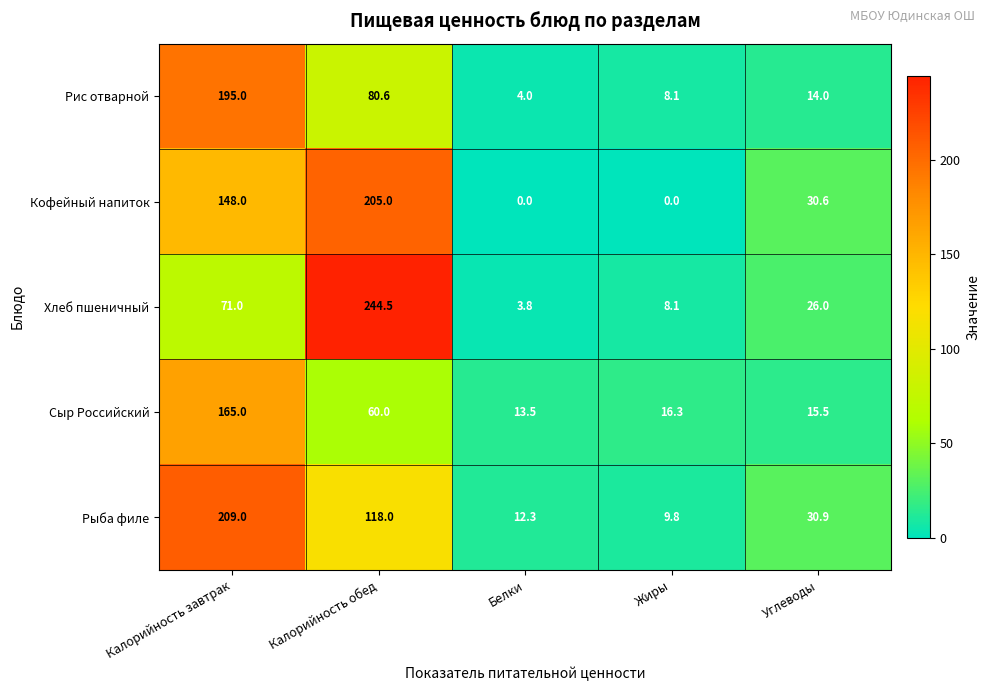

Rank the series by their maximum value, from lowest to highest.

Сыр Российский, Рис отварной, Кофейный напиток, Рыба филе, Хлеб пшеничный